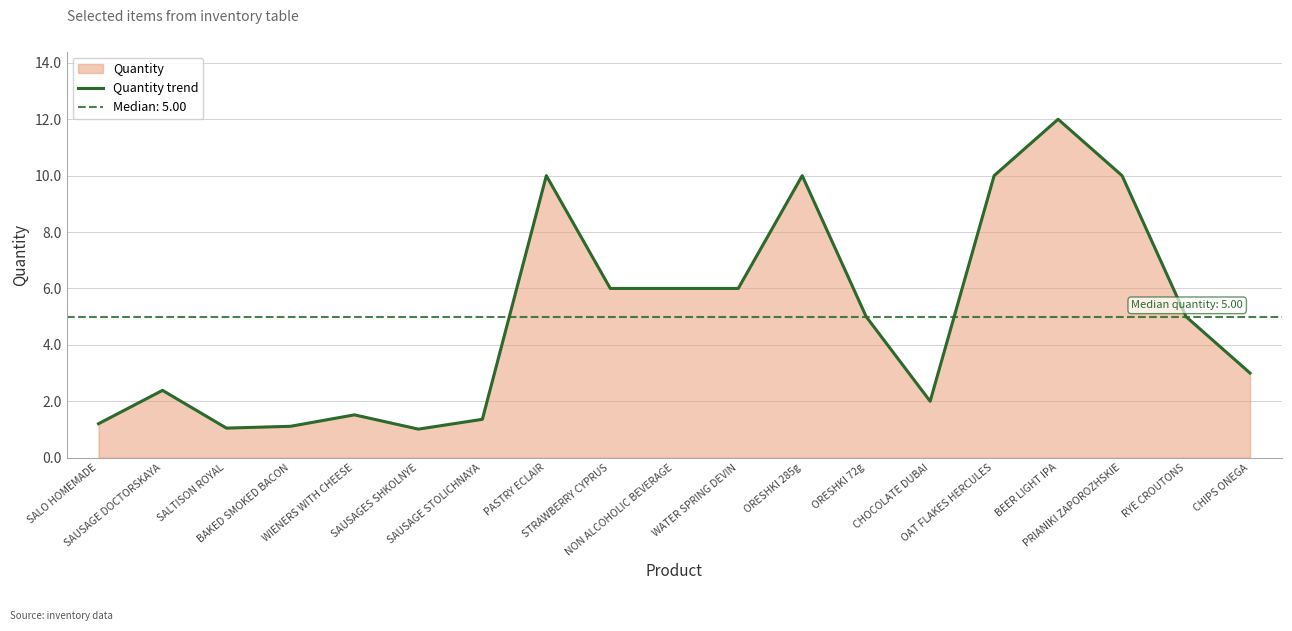

Which has a higher value, SALTISON ROYAL or SAUSAGE STOLICHNAYA?

SAUSAGE STOLICHNAYA